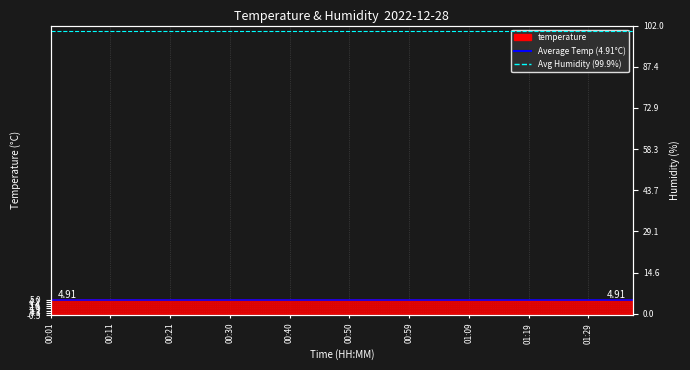

Which label corresponds to the smallest value in the chart?

00:01